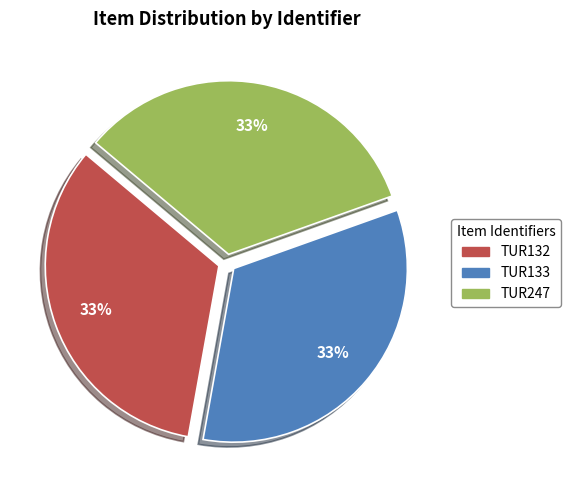

Is TUR132 the majority of the pie?

No